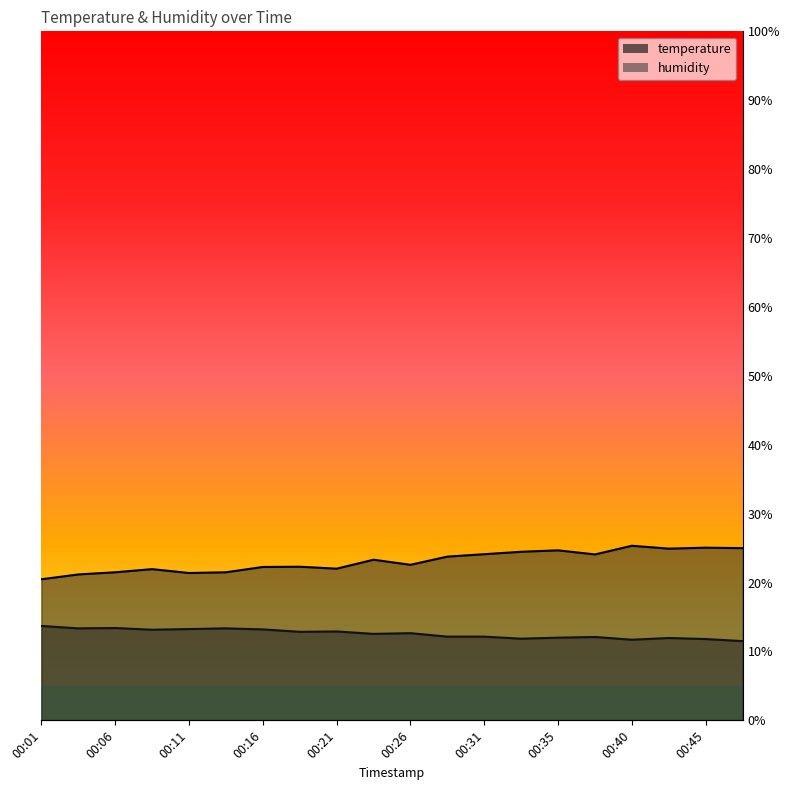

Rank the series at 00:01 from highest to lowest value.

humidity, temperature